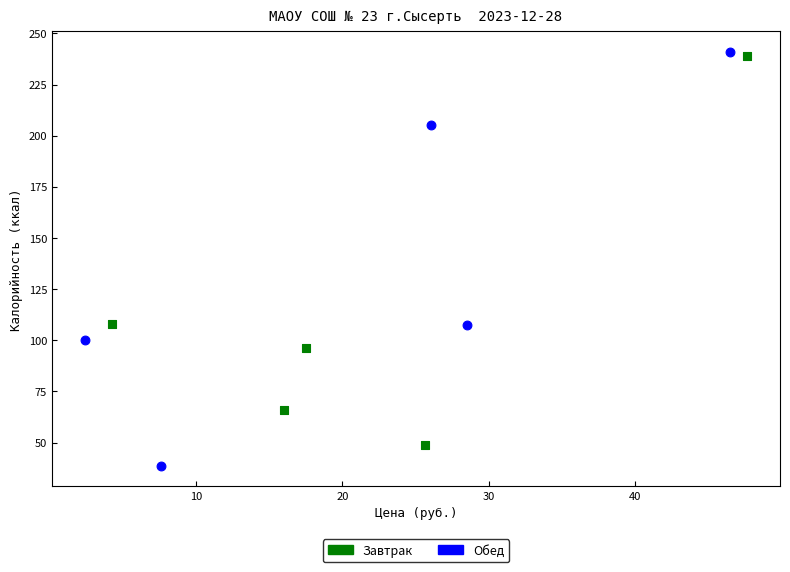

Which series has the largest Y range (max minus min)?

Обед